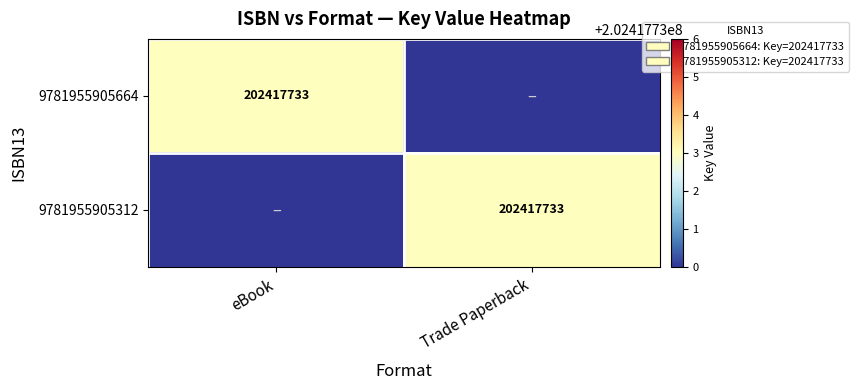

The value of 9781955905664 at eBook is 123797153. True or false?

False